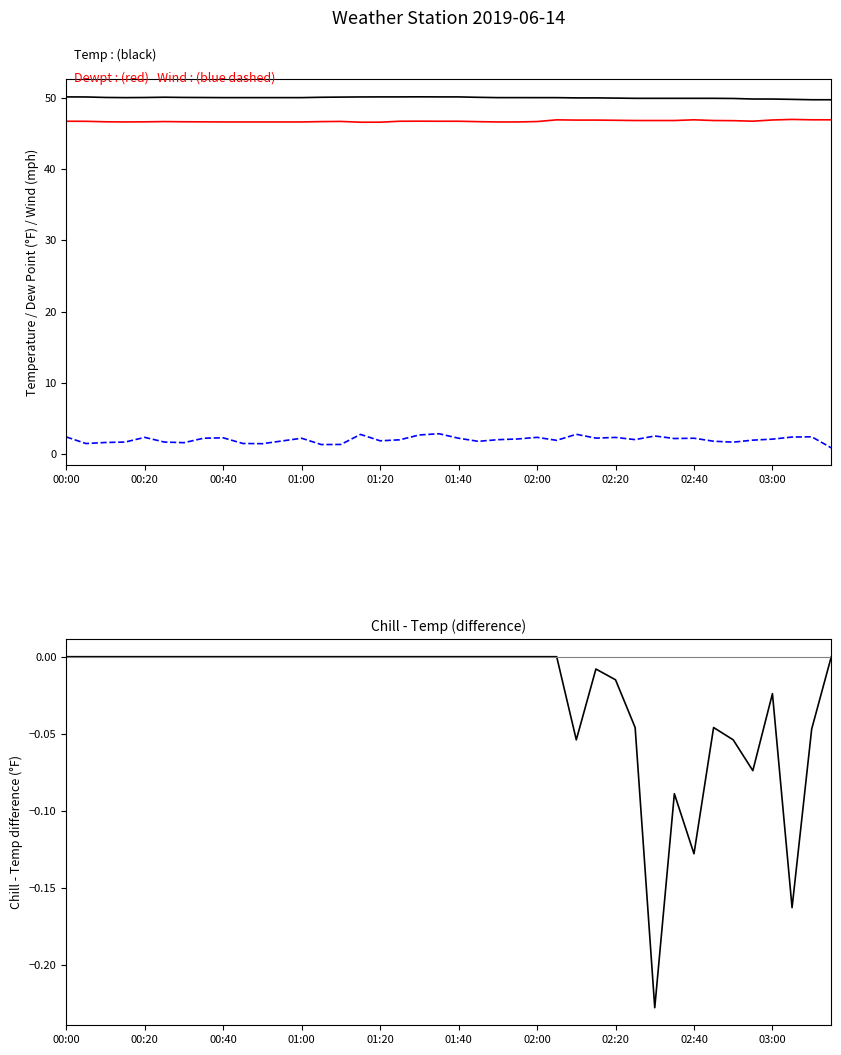

Which series has the largest total across all categories?

Temp